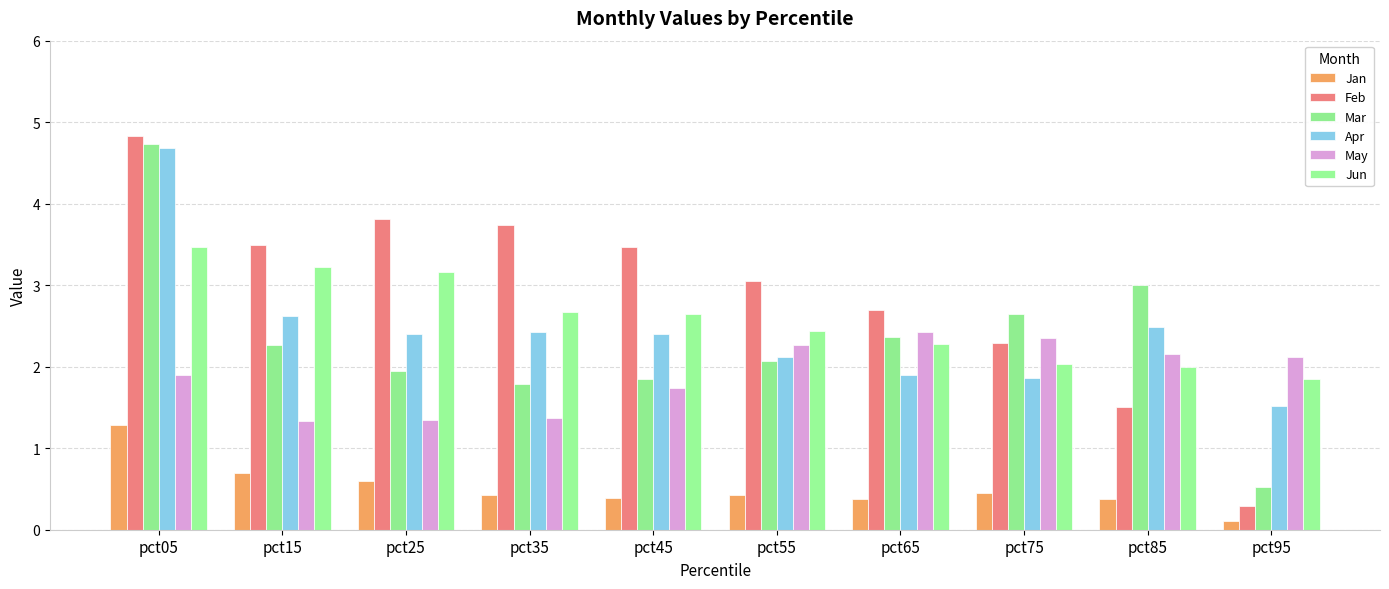

Rank the series by their maximum value, from lowest to highest.

Jan, May, Jun, Apr, Mar, Feb